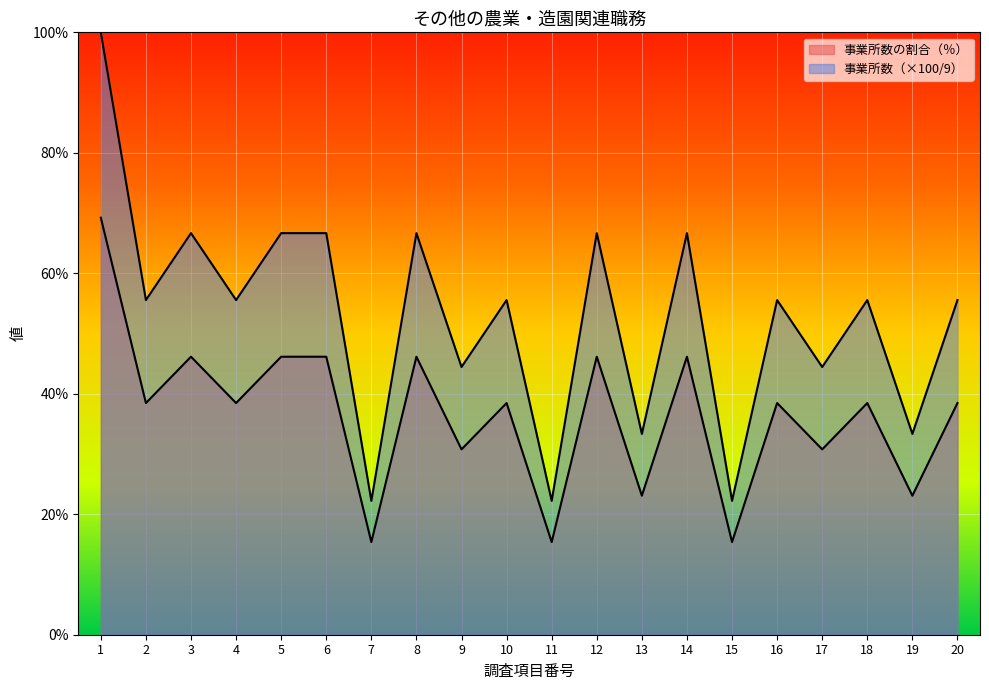

How many data points in 事業所数の割合（％） are above 38?

13